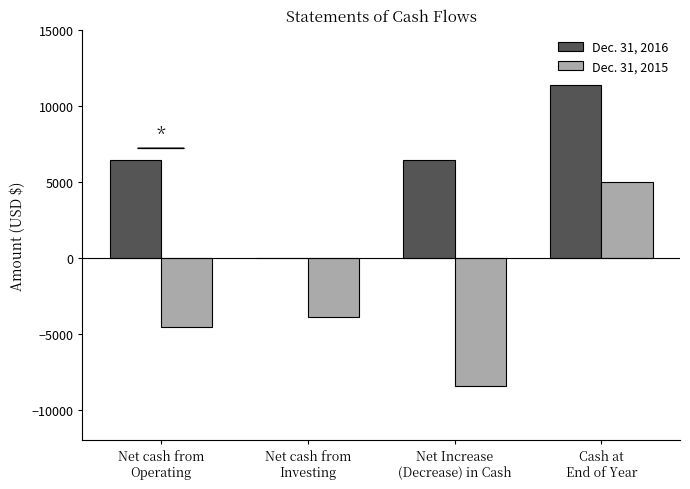

What is the sum of the Dec. 31, 2015 values at Cash at
End of Year and Net cash from
Investing?

1053